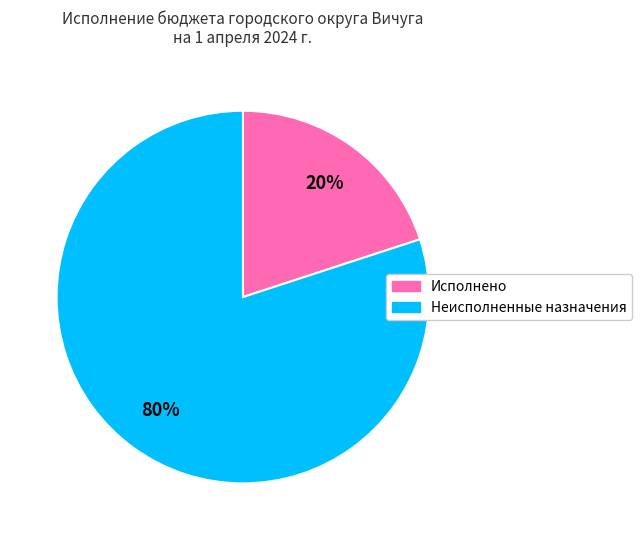

Does Исполнено account for over 50% of the chart?

No